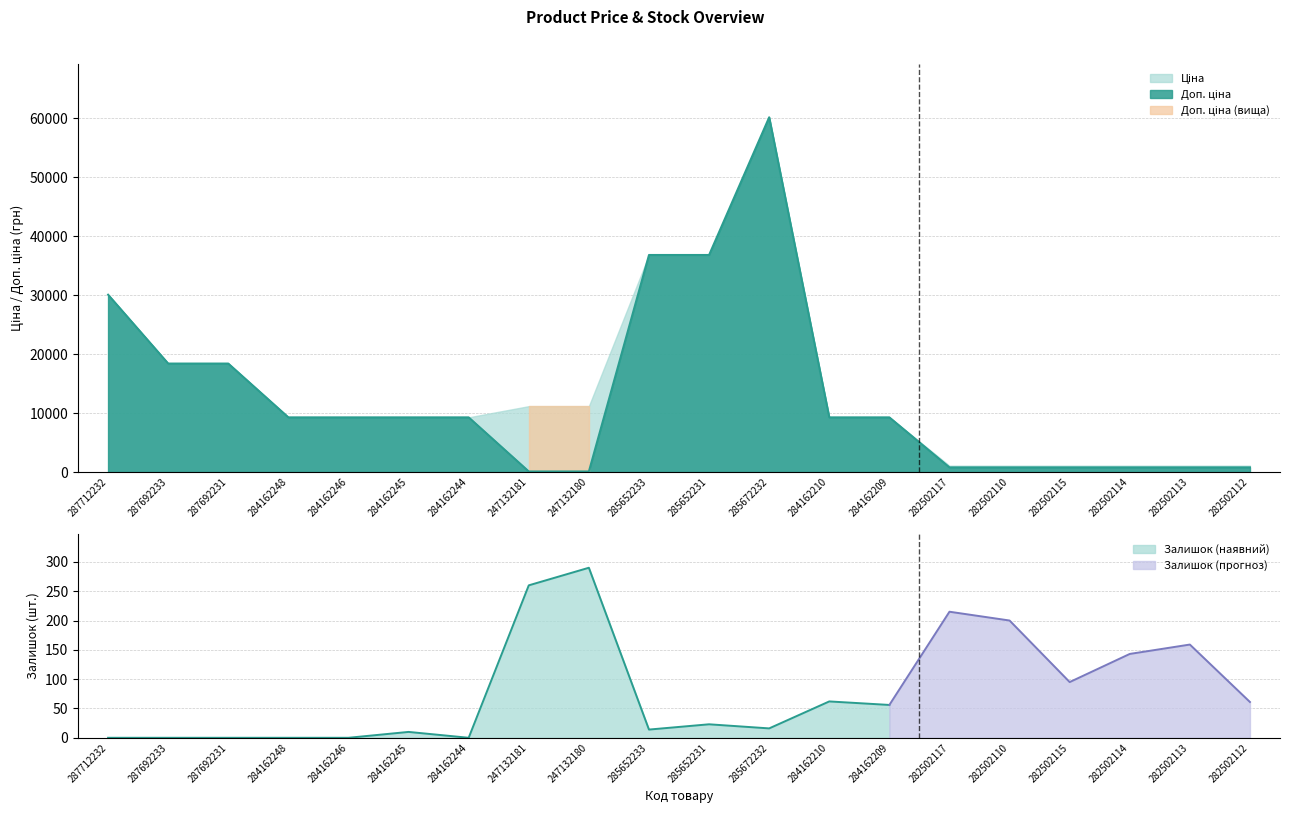

What is the total value across all series at 247132180?

11583.8